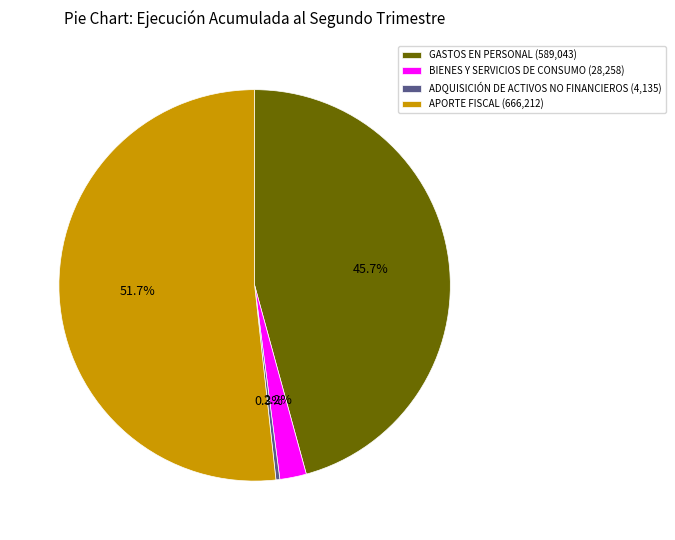

Is the sum of BIENES Y SERVICIOS DE CONSUMO and APORTE FISCAL greater than half?

Yes